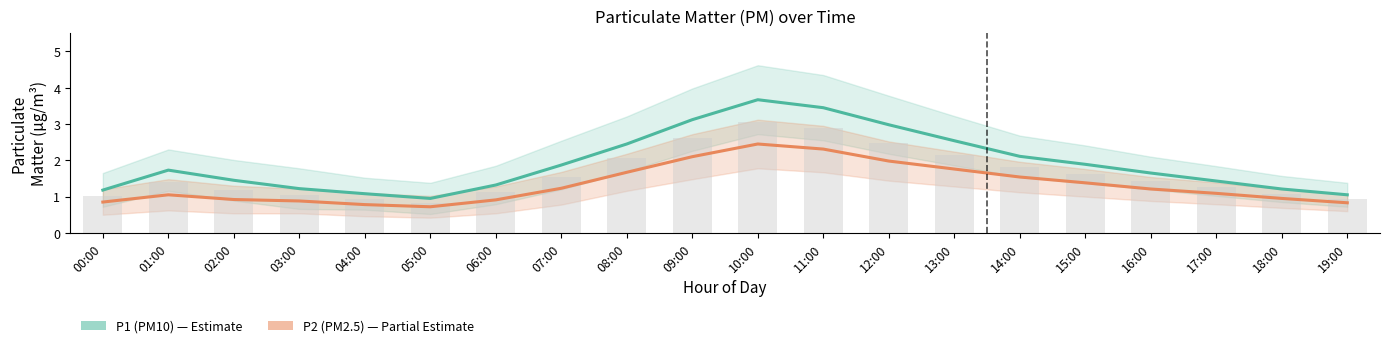

What is the minimum value for P1 (PM10)?

0.9